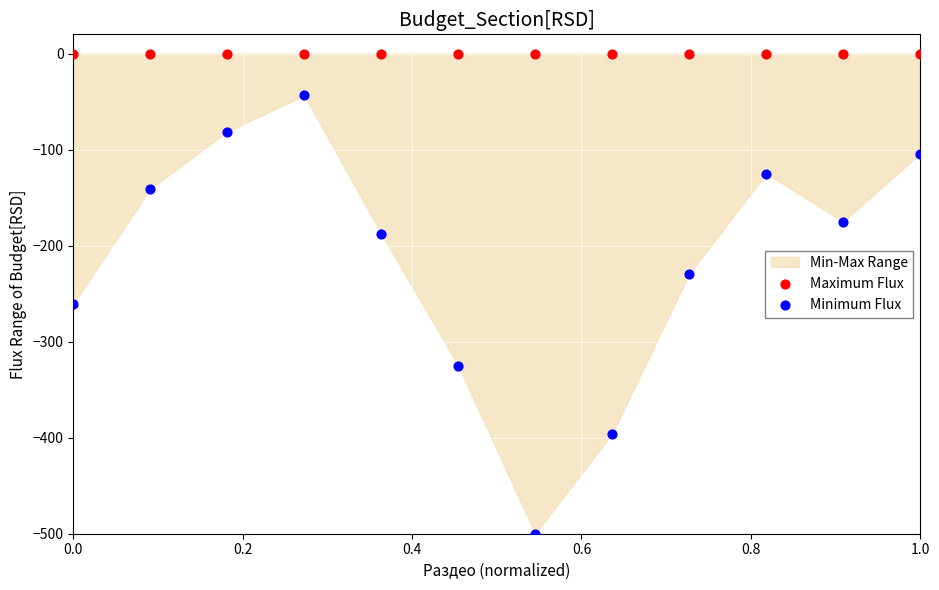

Which series reaches the minimum Y coordinate?

Minimum Flux